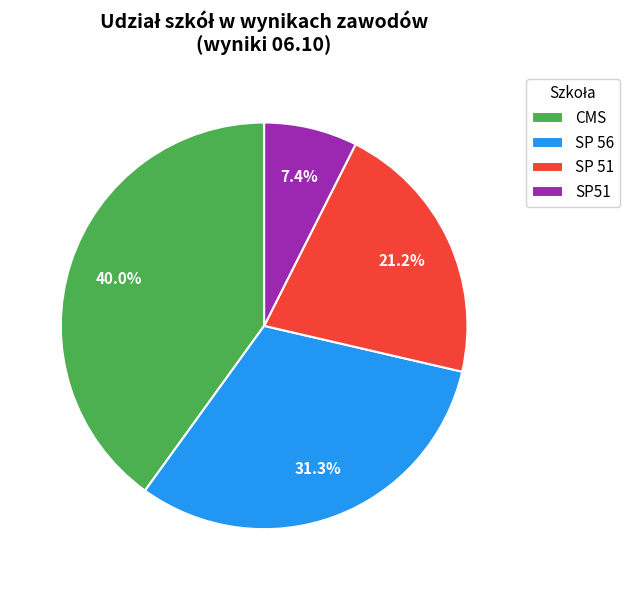

Which slice is the largest?

CMS